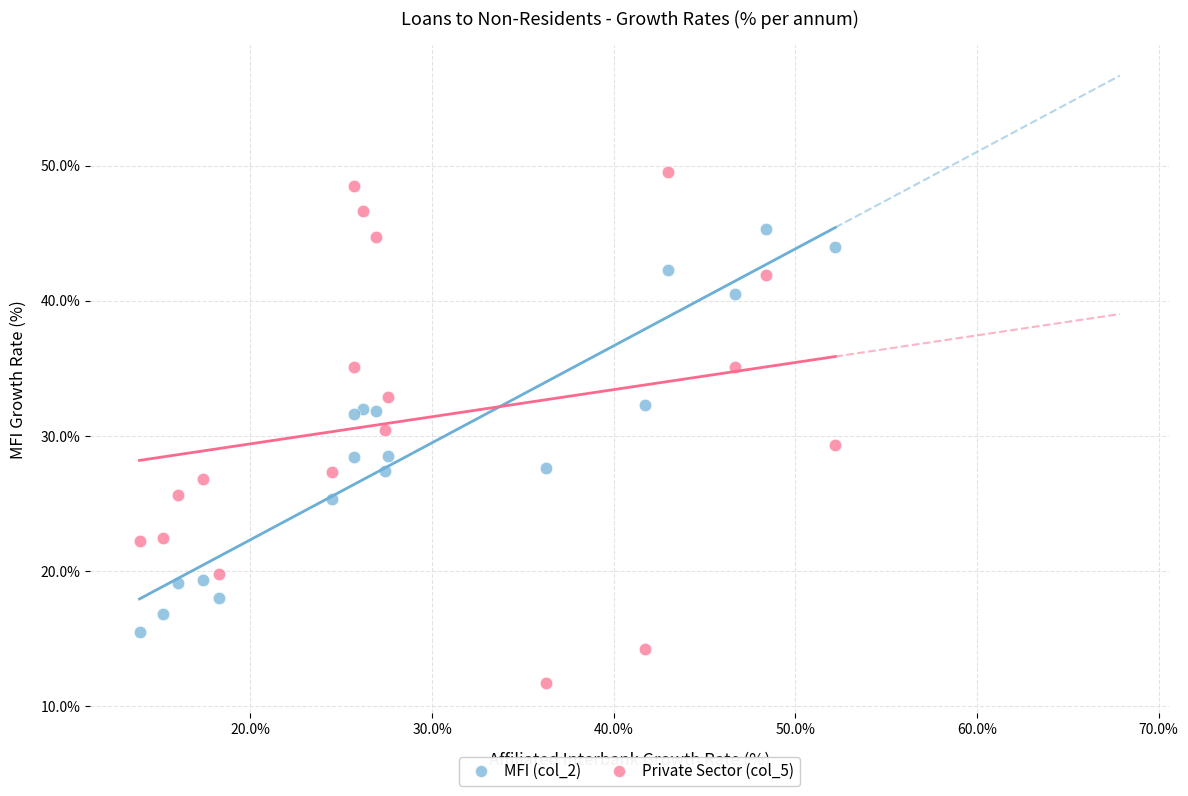

Which series contains the lowest Y value?

Private Sector (col_5)